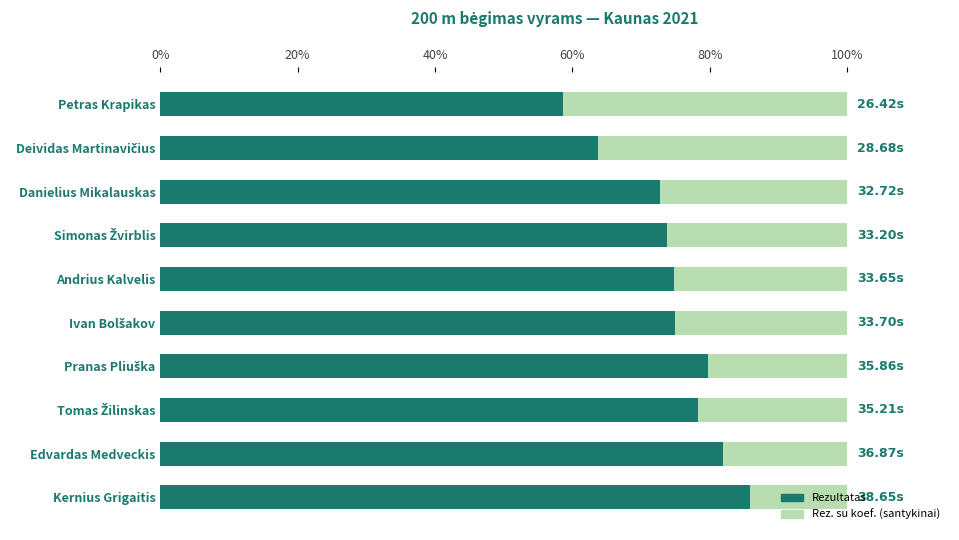

What is the total value across all series at Kernius Grigaitis?

100.0